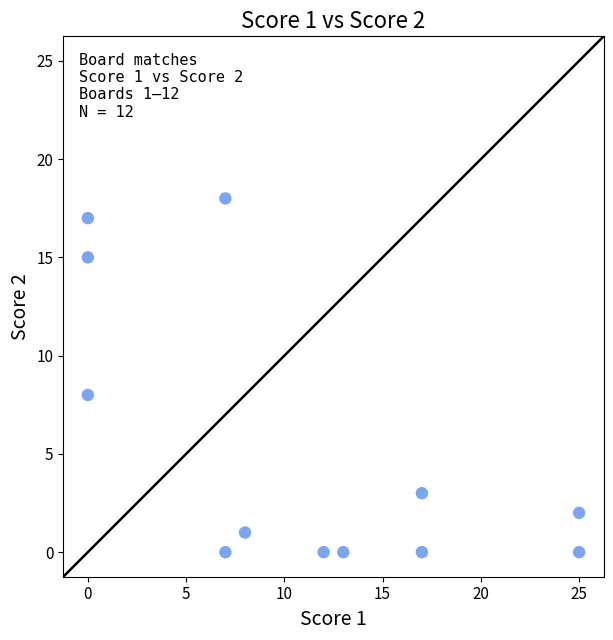

What Y value in the scatter plot is closest to 9?

8